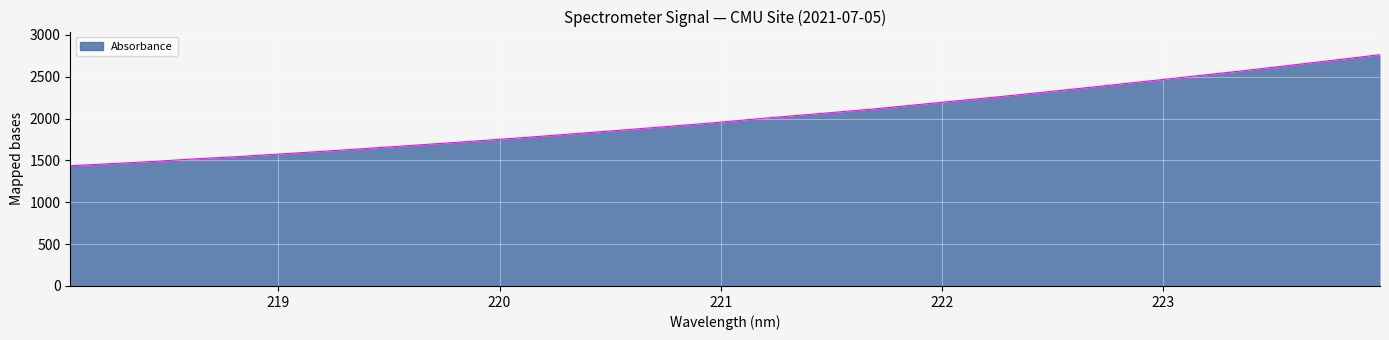

What is the smallest value displayed?

1436.3